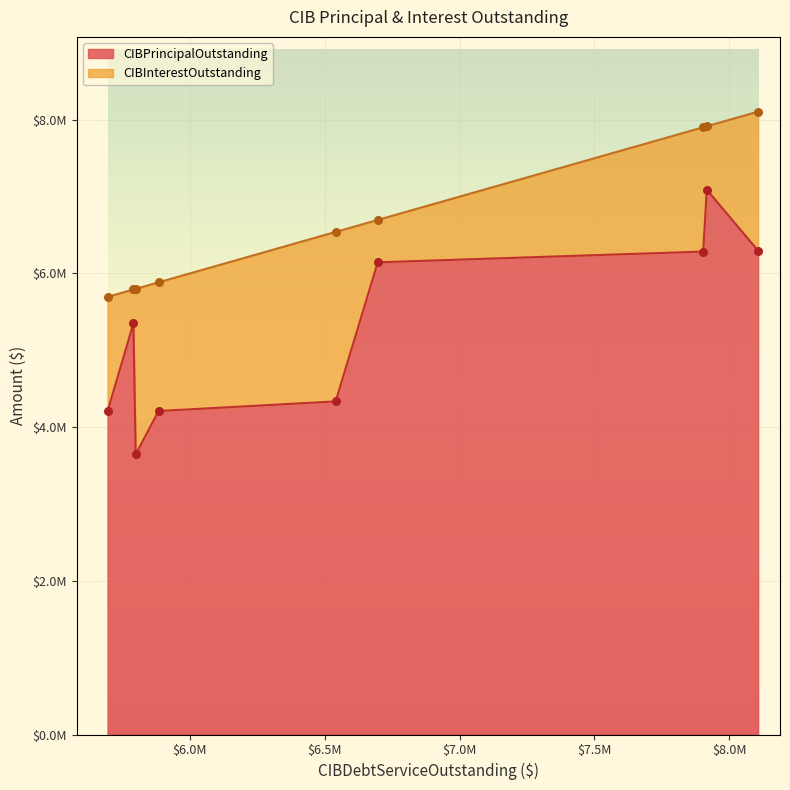

Which series has the largest Y range (max minus min)?

CIBPrincipalOutstanding